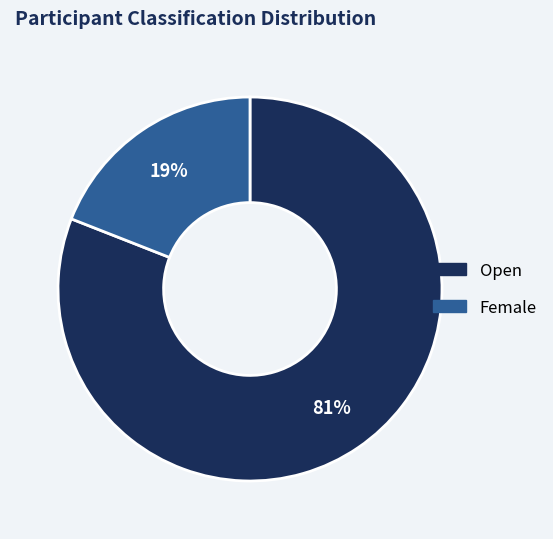

Is there any slice that represents more than half of the pie?

Yes